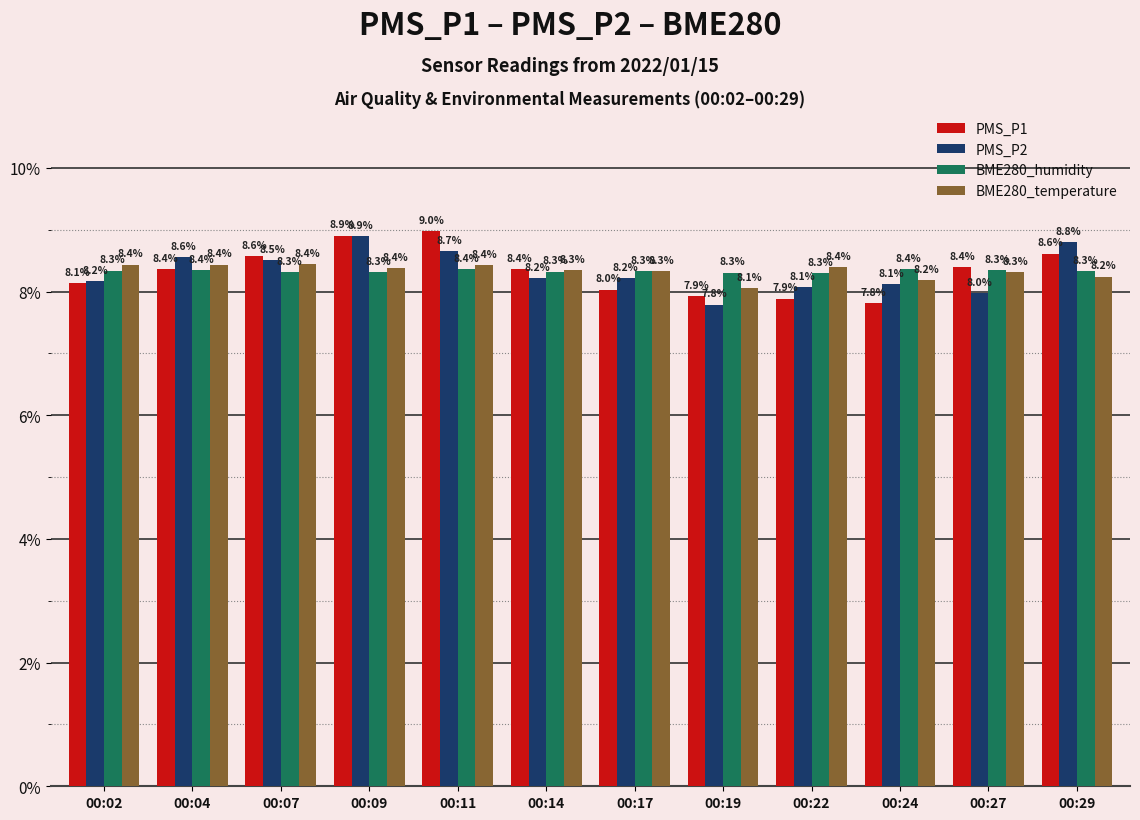

The value of BME280_temperature at 00:09 is 8.4. True or false?

True